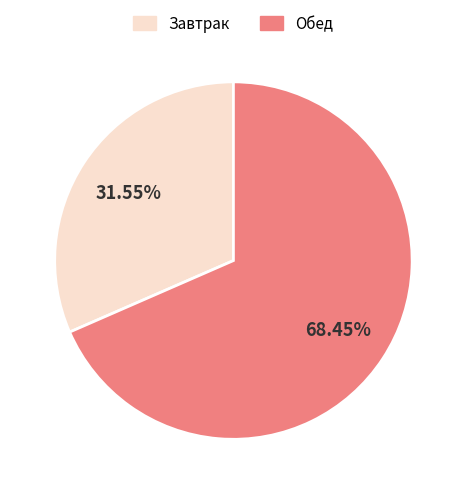

To the nearest percent, what is the difference between the largest and smallest slice percentages?

37%